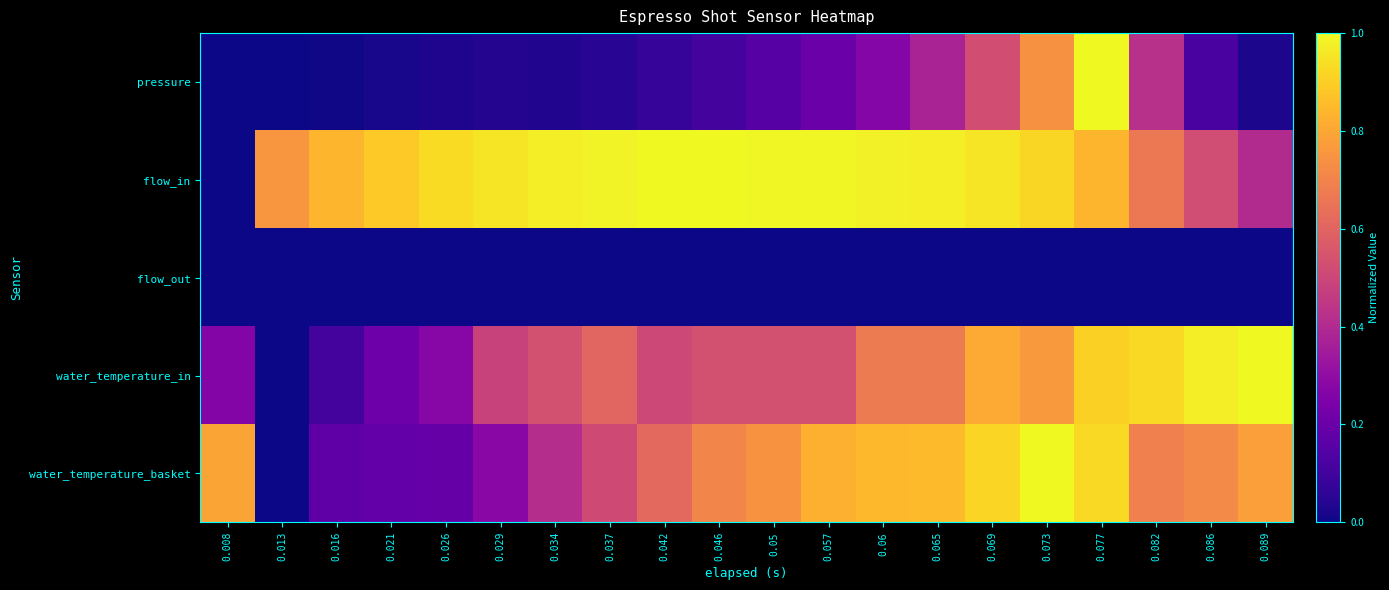

Between 0.042 and 0.021, which is larger?

0.042